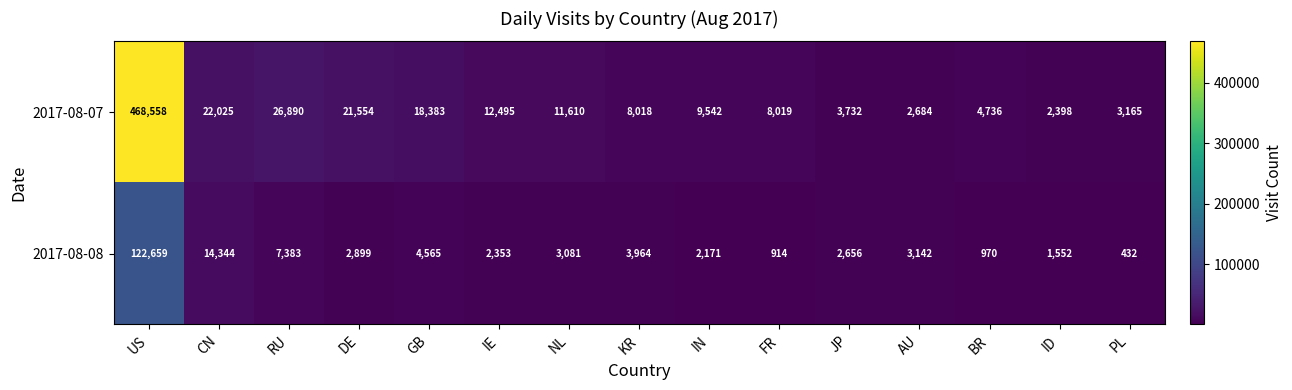

Is it true that 2017-08-07 equals 2719 at BR?

False